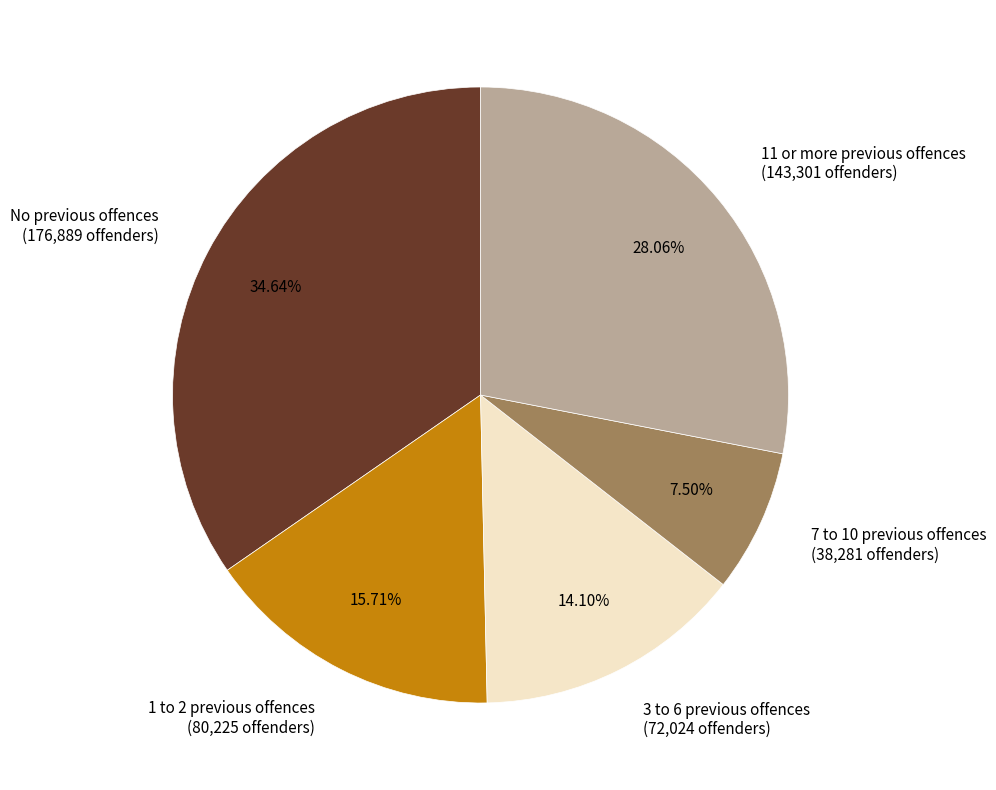

Approximately how many times larger is the value at No previous offences (176,889 offenders) compared to 3 to 6 previous offences (72,024 offenders)?

2.5